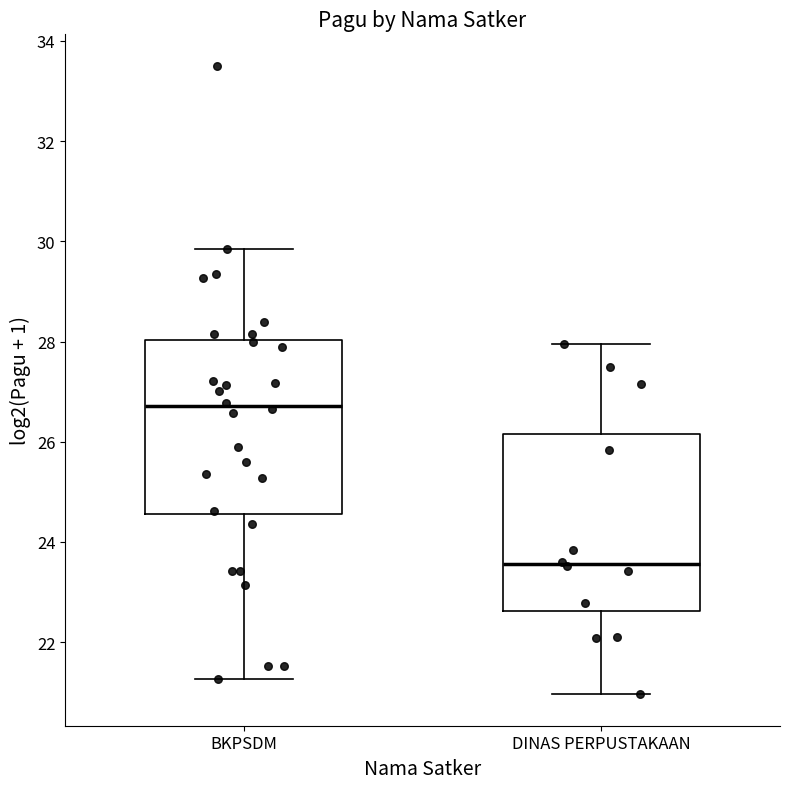

Which box's median line is the highest?

BKPSDM